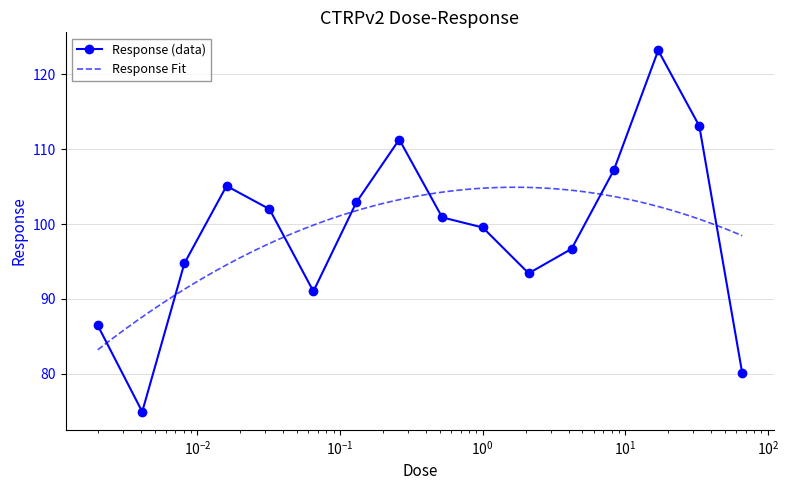

Which label corresponds to the largest value in the chart?

17.0